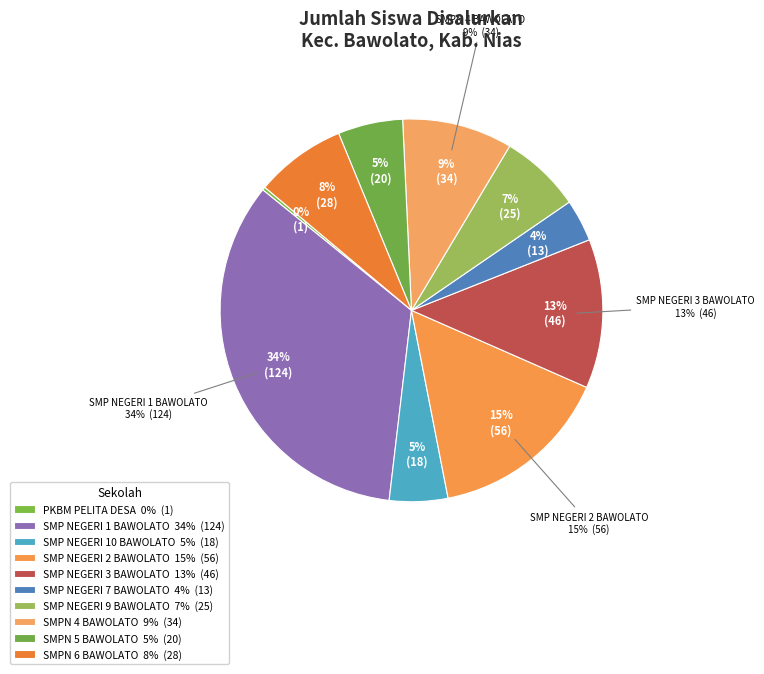

Rank the categories by value from highest to lowest.

SMP NEGERI 1 BAWOLATO, SMP NEGERI 2 BAWOLATO, SMP NEGERI 3 BAWOLATO, SMPN 4 BAWOLATO, SMPN 6 BAWOLATO, SMP NEGERI 9 BAWOLATO, SMPN 5 BAWOLATO, SMP NEGERI 10 BAWOLATO, SMP NEGERI 7 BAWOLATO, PKBM PELITA DESA